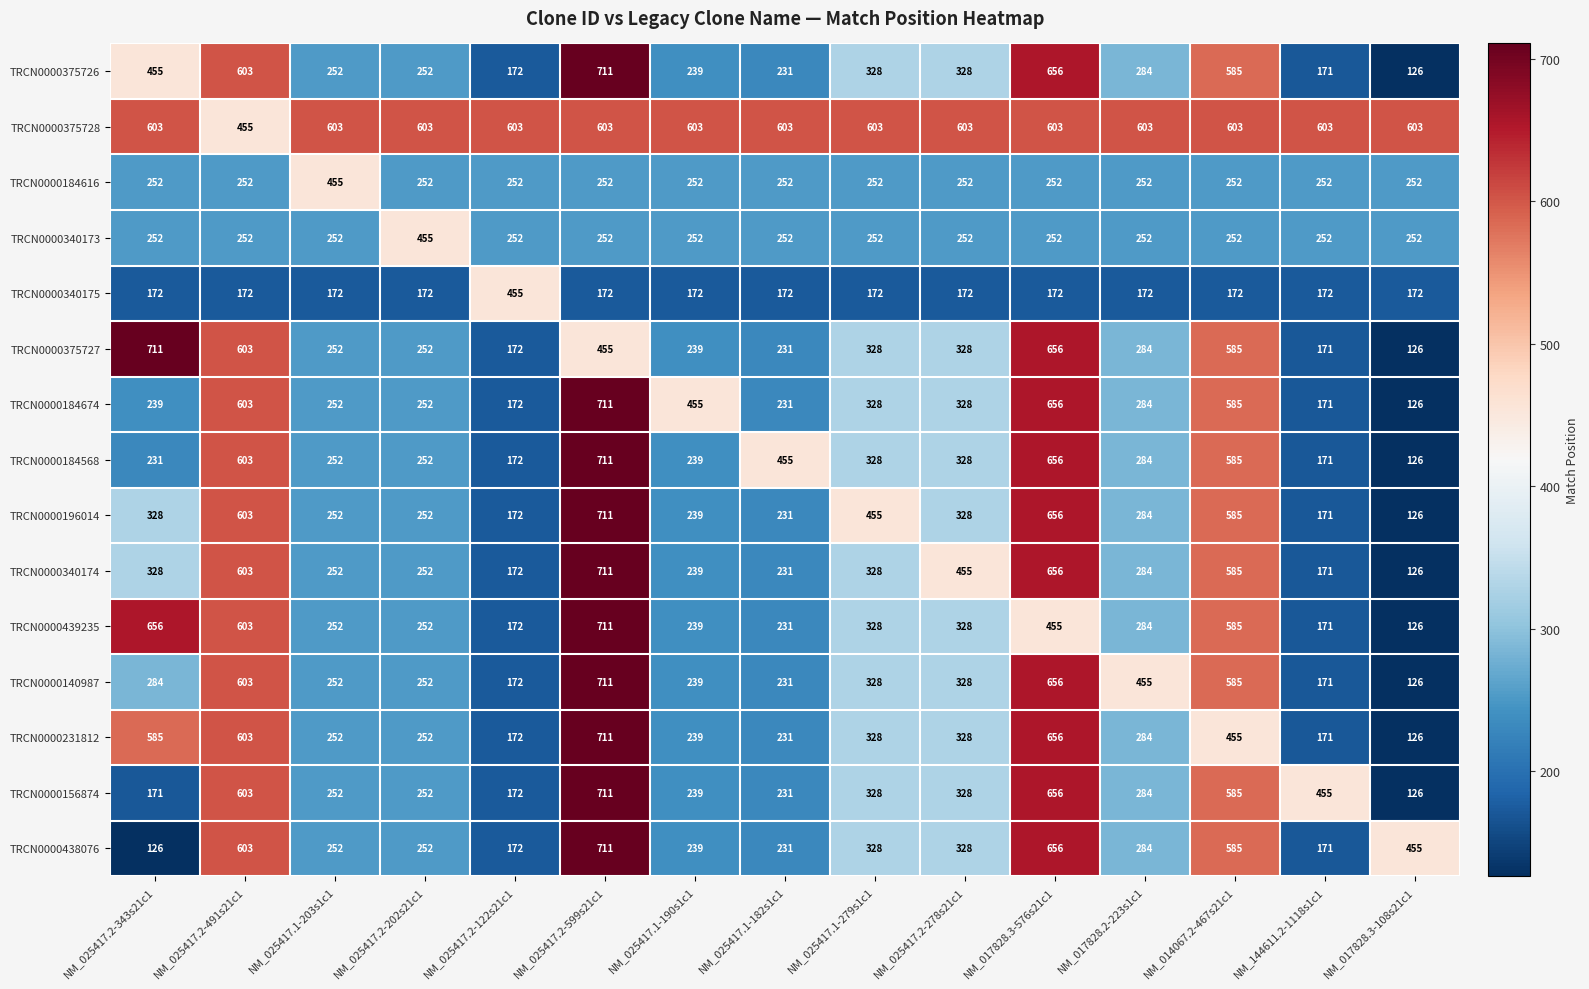

Is it true that TRCN0000184616 equals 252 at NM_017828.3-108s21c1?

True